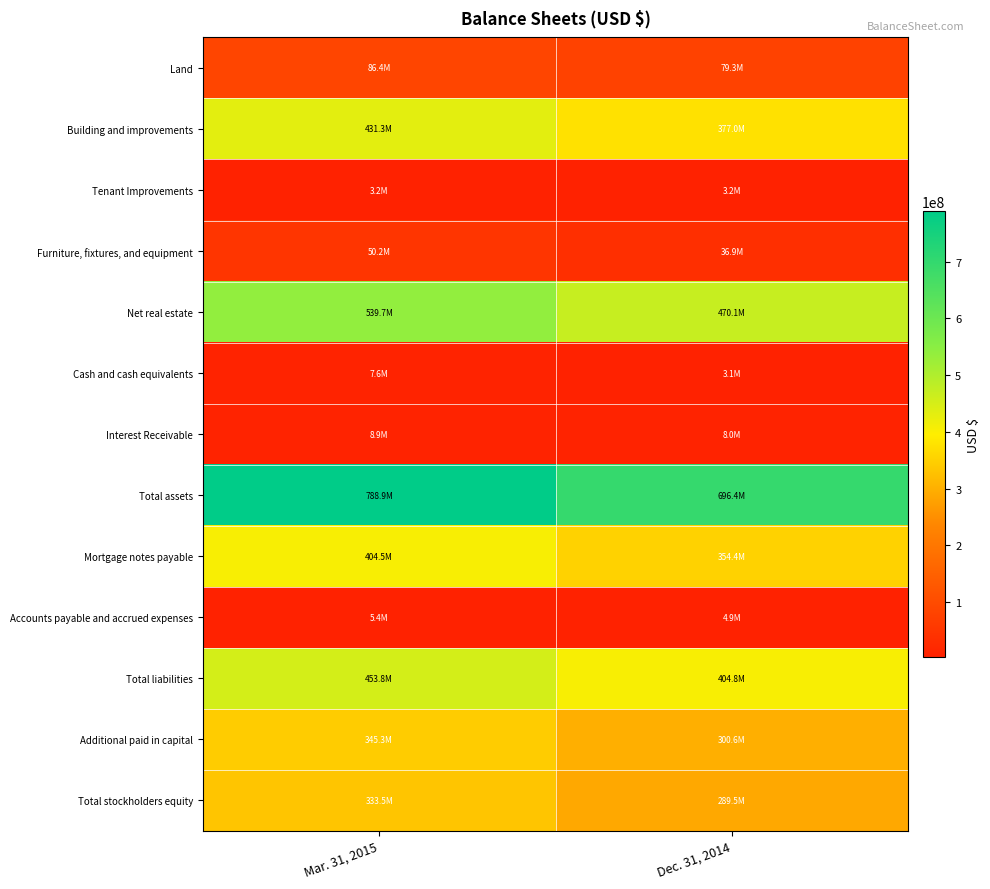

Reading right to left, transcribe all the data shown in this chart.

Land: Dec. 31, 2014=79272457	Mar. 31, 2015=86434683
Building and improvements: Dec. 31, 2014=377030987	Mar. 31, 2015=431348175
Tenant Improvements: Dec. 31, 2014=3240784	Mar. 31, 2015=3232506
Furniture, fixtures, and equipment: Dec. 31, 2014=36864668	Mar. 31, 2015=50155356
Net real estate: Dec. 31, 2014=470087477	Mar. 31, 2015=539719121
Cash and cash equivalents: Dec. 31, 2014=3113270	Mar. 31, 2015=7614793
Interest Receivable: Dec. 31, 2014=8038447	Mar. 31, 2015=8855896
Total assets: Dec. 31, 2014=696410412	Mar. 31, 2015=788866257
Mortgage notes payable: Dec. 31, 2014=354418668	Mar. 31, 2015=404525906
Accounts payable and accrued expenses: Dec. 31, 2014=4941703	Mar. 31, 2015=5423293
Total liabilities: Dec. 31, 2014=404828538	Mar. 31, 2015=453773850
Additional paid in capital: Dec. 31, 2014=300576349	Mar. 31, 2015=345307073
Total stockholders equity: Dec. 31, 2014=289494464	Mar. 31, 2015=333477742